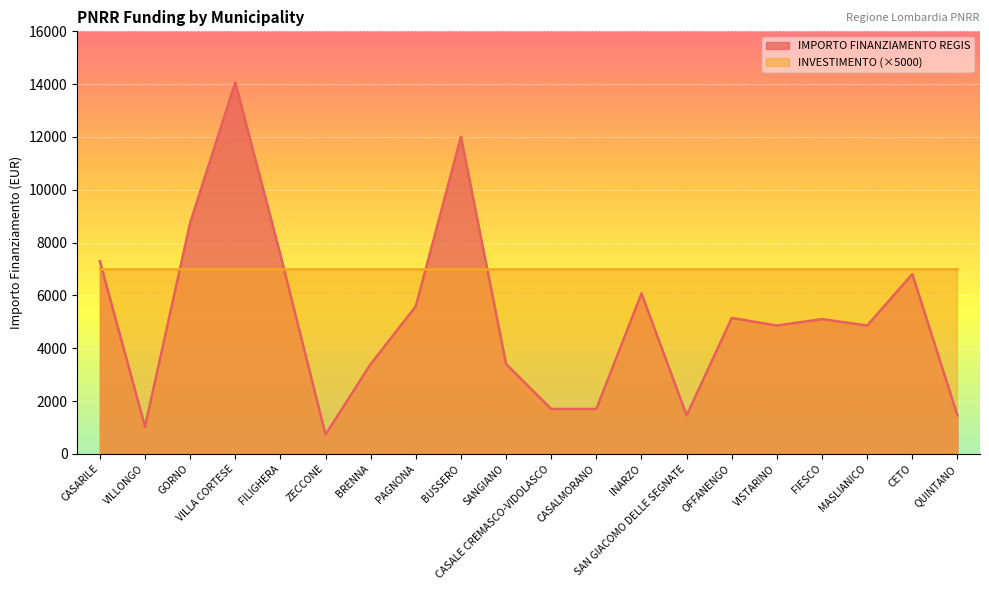

What is the label of the 10th point from the left?

SANGIANO